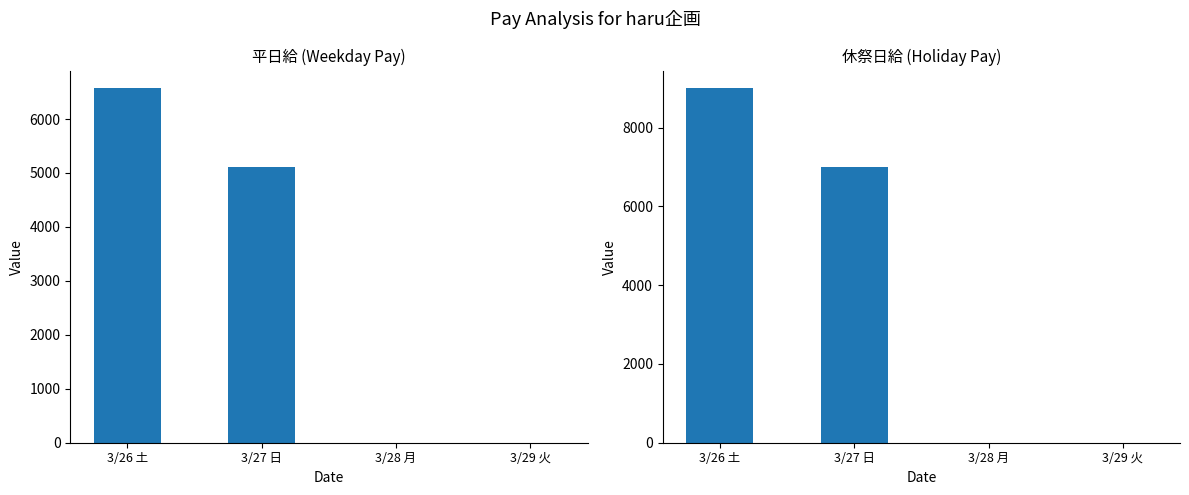

At which category does the chart reach its minimum across all series?

3/28 月